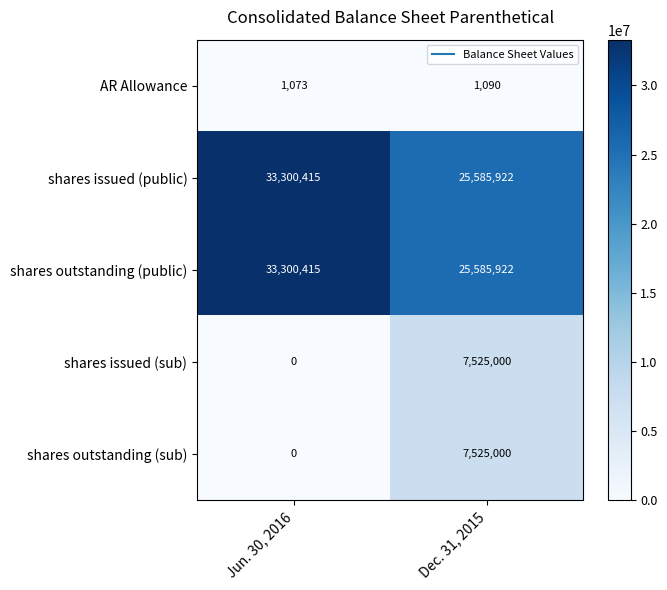

What is the total value across all series at Jun. 30, 2016?

66601903